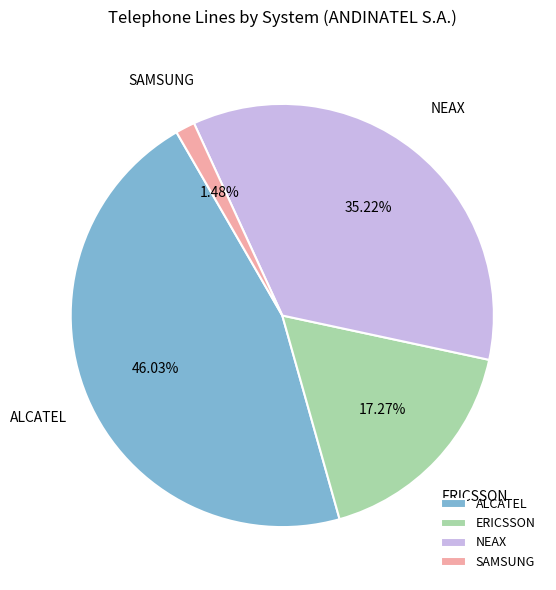

Is there any slice that represents more than half of the pie?

No